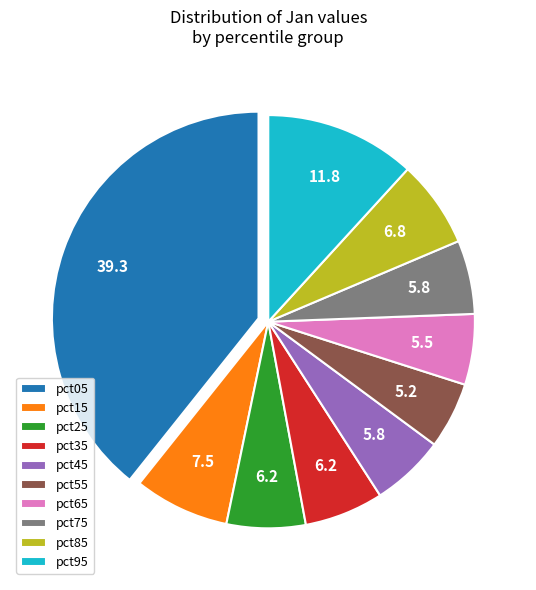

Is there any slice that represents more than half of the pie?

No